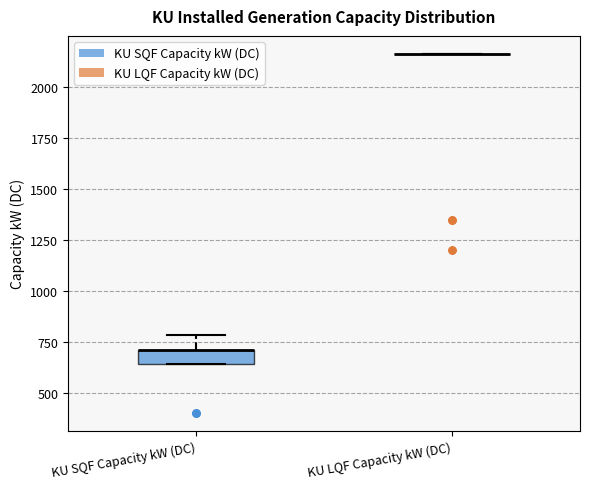

Comparing the boxes themselves (not the whiskers), which one is the tallest?

KU SQF Capacity kW (DC)